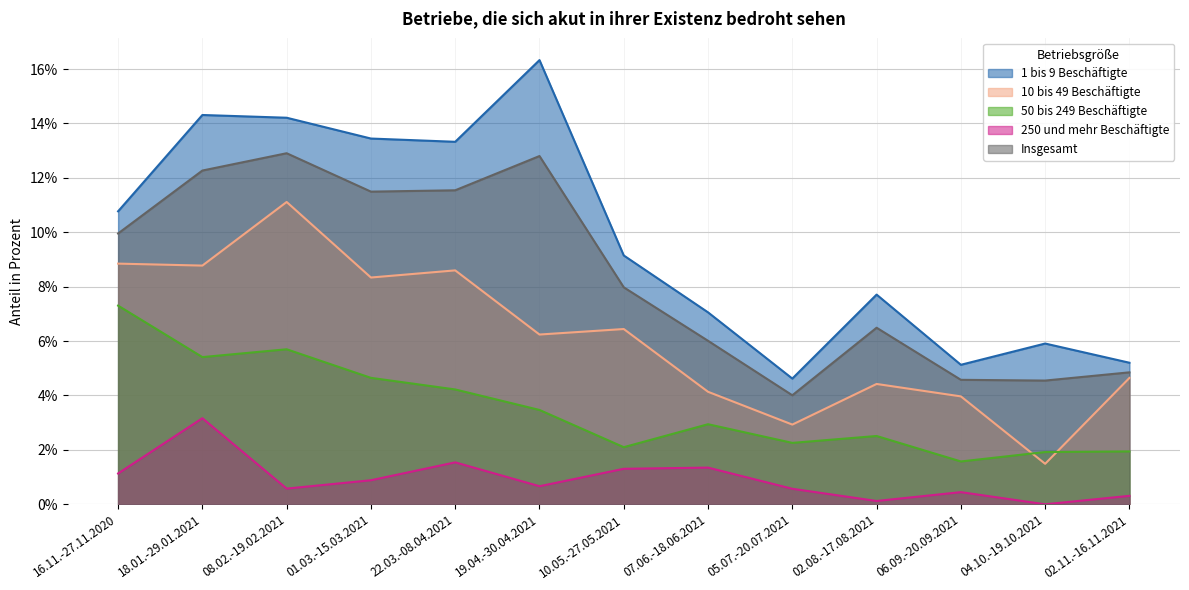

What is the total value across all series at 18.01.-29.01.2021?

43.9